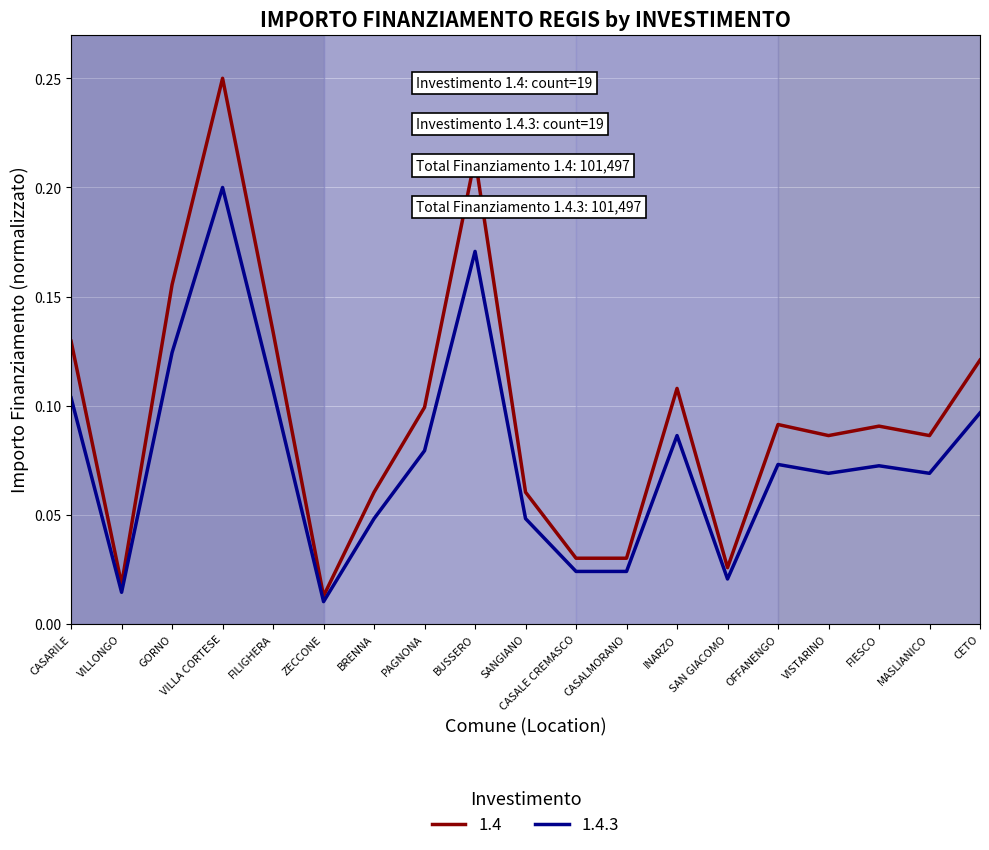

What position from the right is CETO?

1